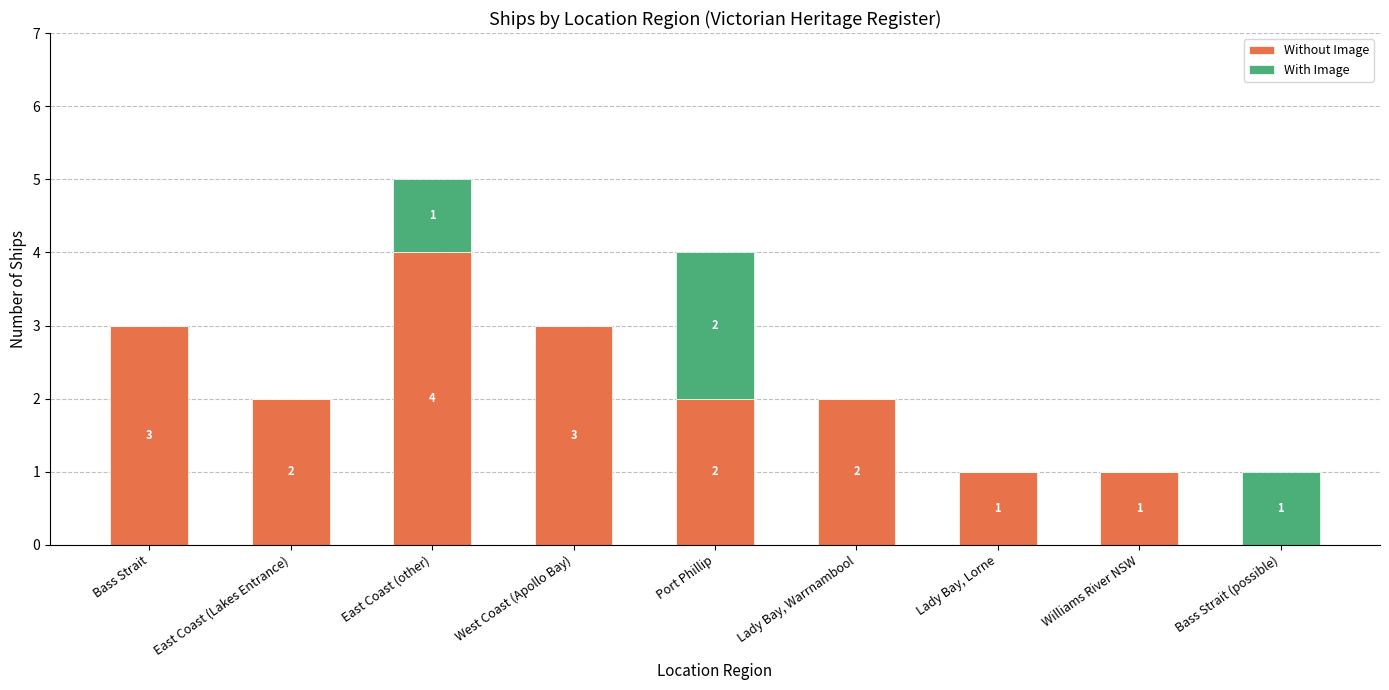

At which category is the sum across all series the highest?

East Coast (other)